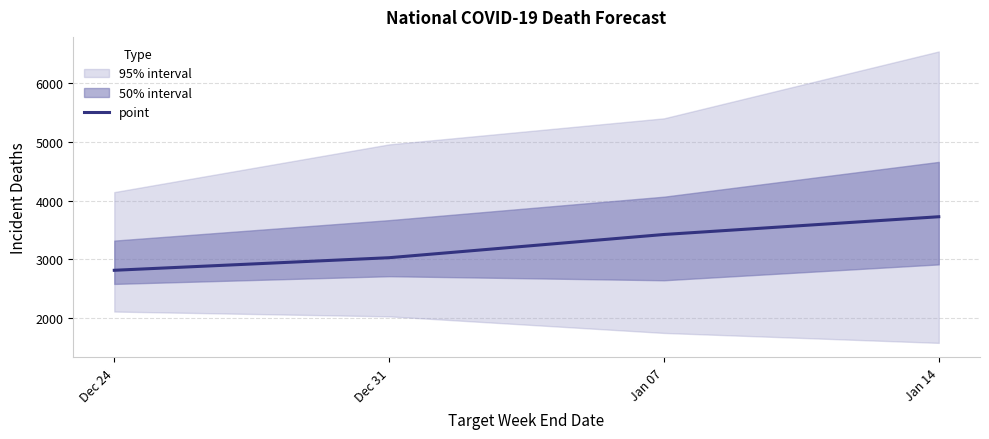

What is the value of the 2nd point from the left?

3030